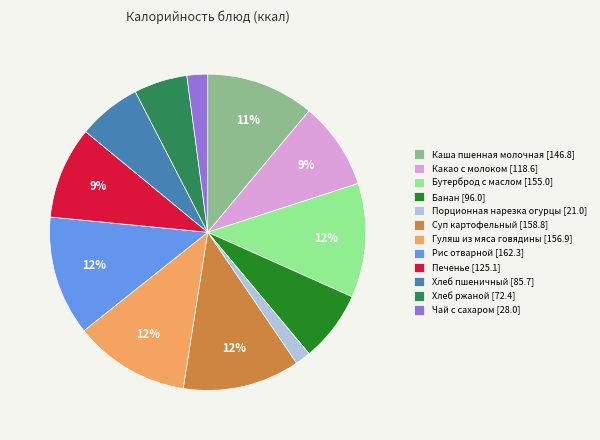

Do Каша пшенная молочная [146.8] and Суп картофельный [158.8] together represent more than half of the pie?

No